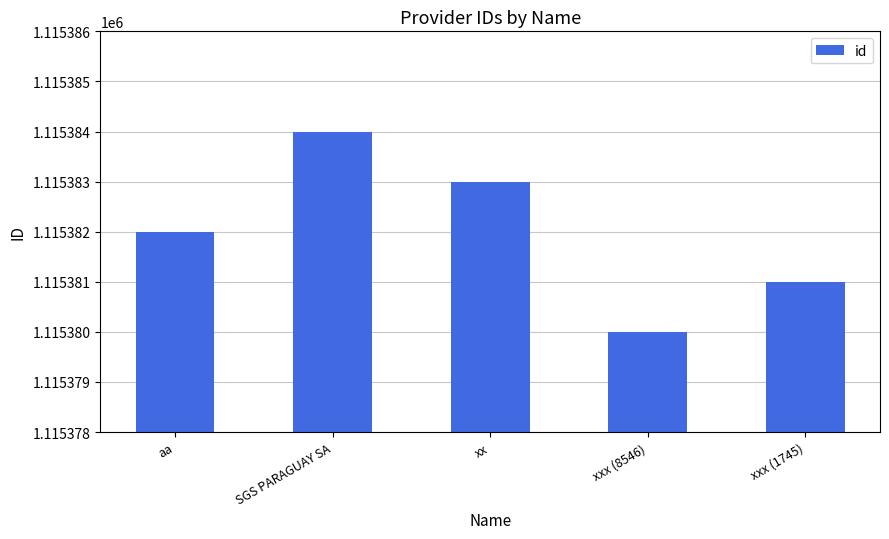

Reading left to right, extract all data points from this chart.

1115382	1115384	1115383	1115380	1115381